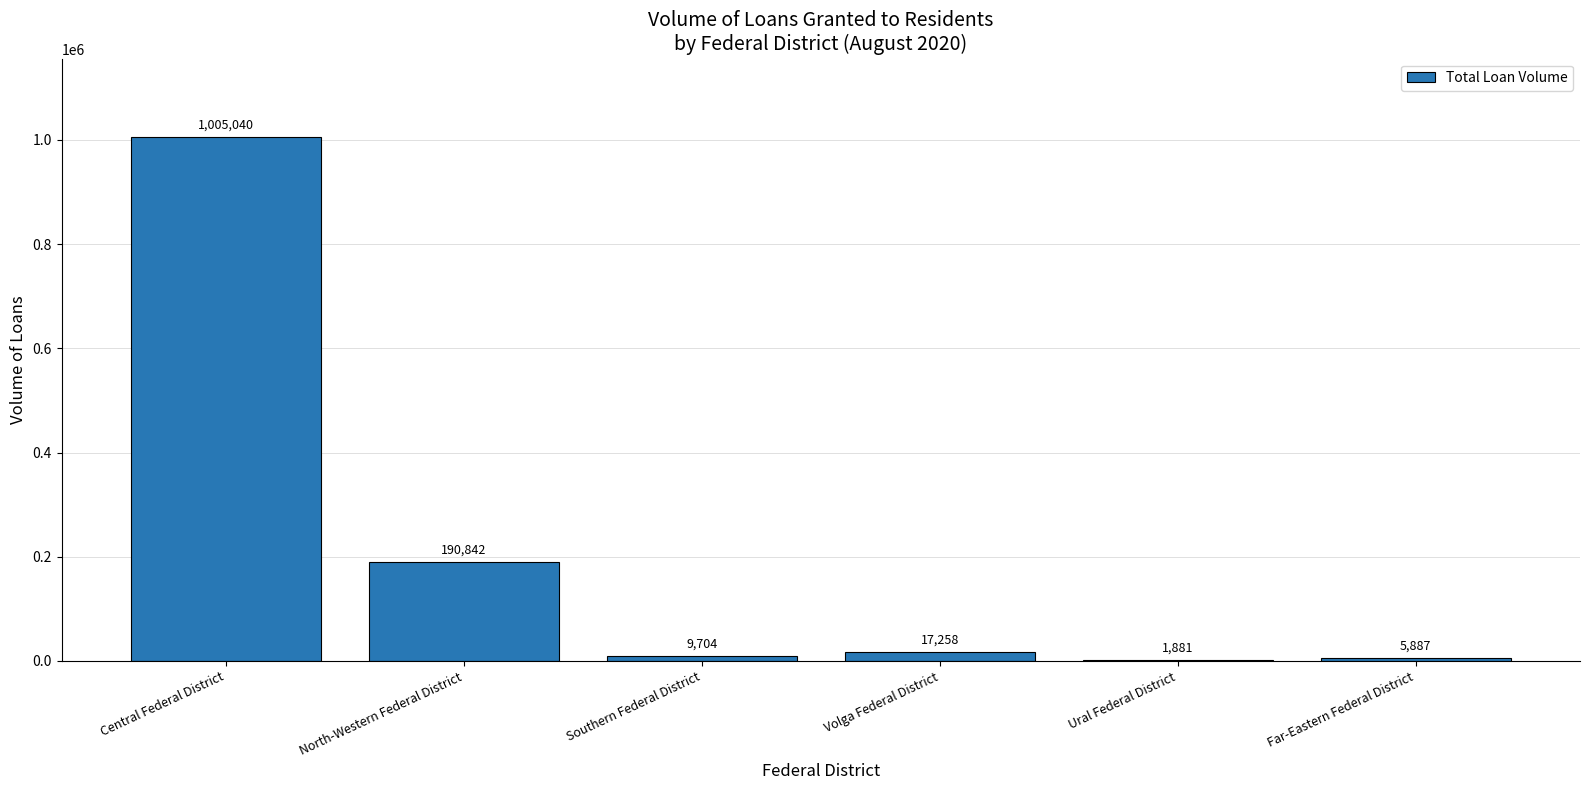

What is the sum of the values at Volga Federal District and Southern Federal District?

26962